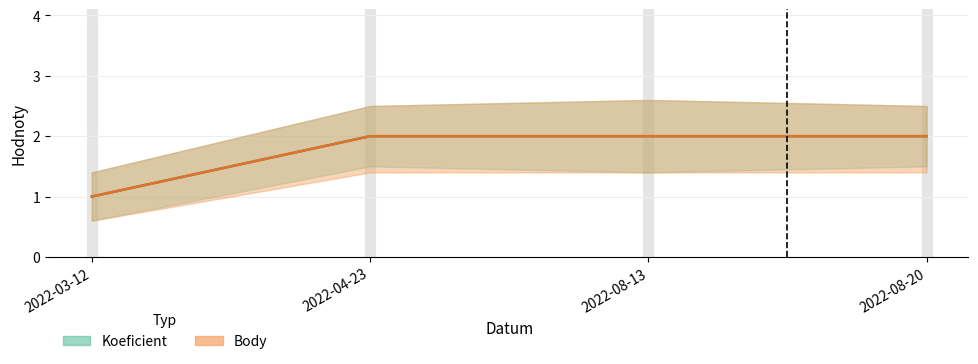

Which has a higher value, 2022-03-12 or 2022-08-13?

2022-08-13